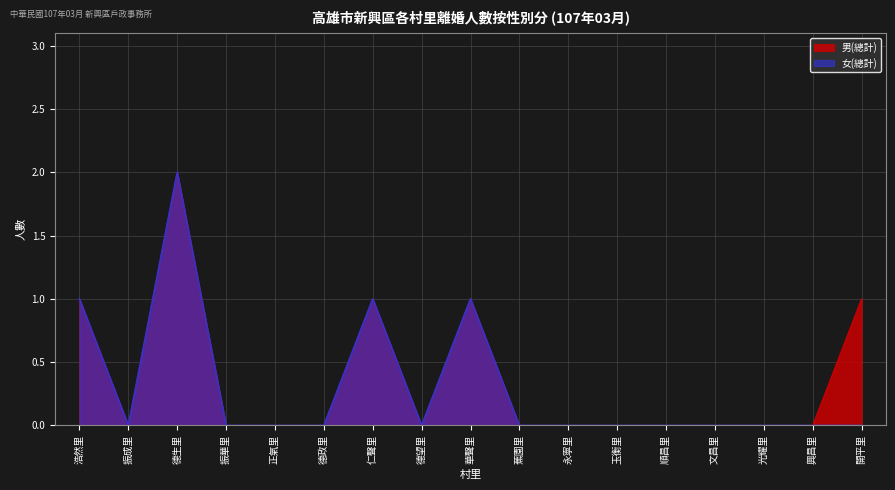

How many interior local valleys does the 男(總計) series have?

2